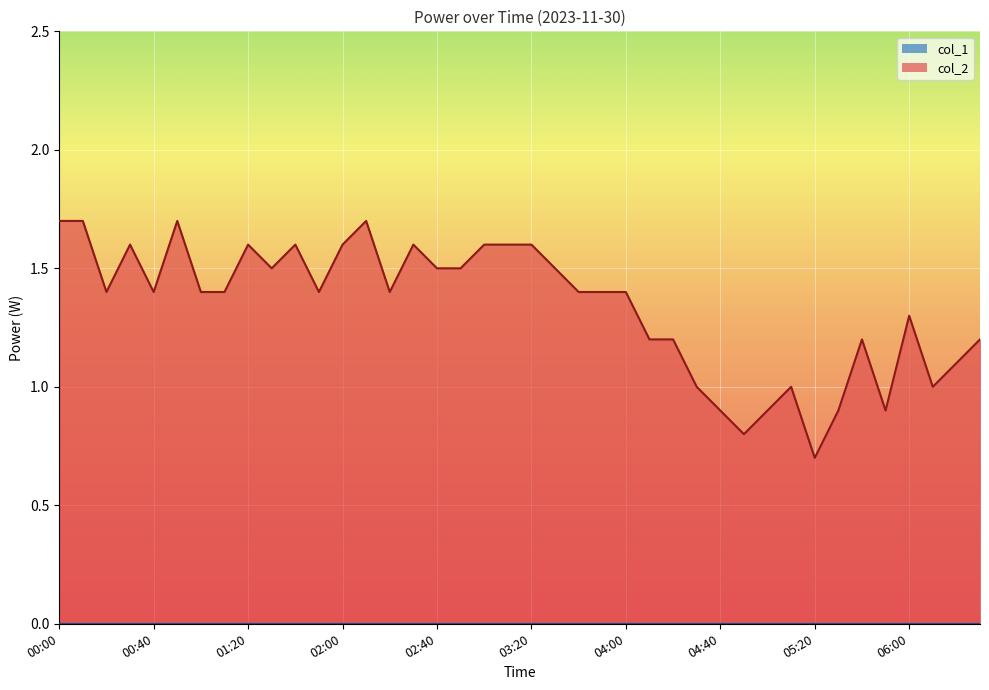

What is the difference between the highest and lowest values at 33?

0.9